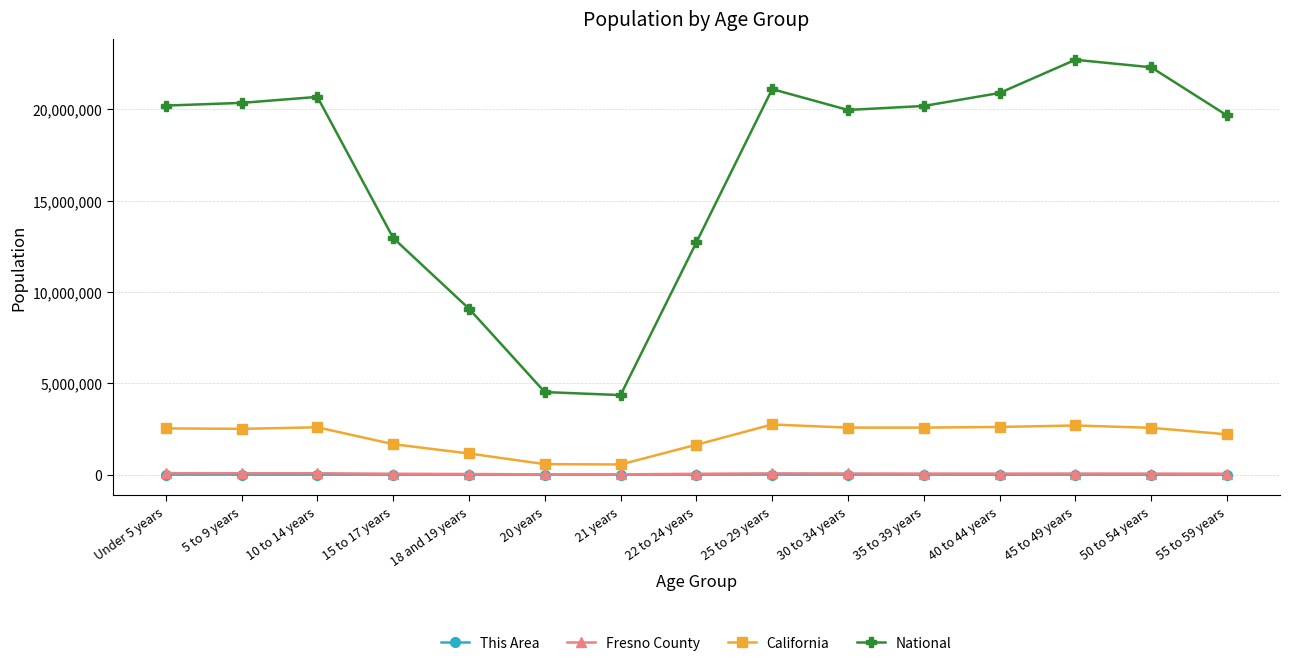

What is the label of the 13th point from the right?

10 to 14 years